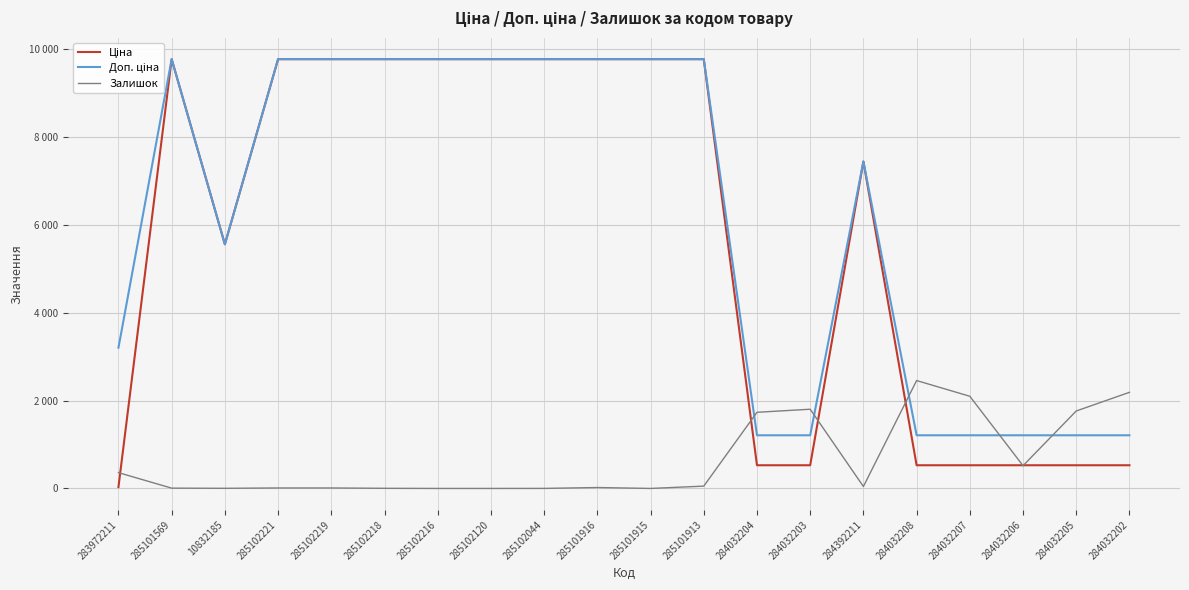

Rank the categories by Доп. ціна value from lowest to highest.

284032204, 284032203, 284032208, 284032207, 284032206, 284032205, 284032202, 283972211, 10832185, 284392211, 285101569, 285102221, 285102219, 285102218, 285102216, 285102120, 285102044, 285101916, 285101915, 285101913